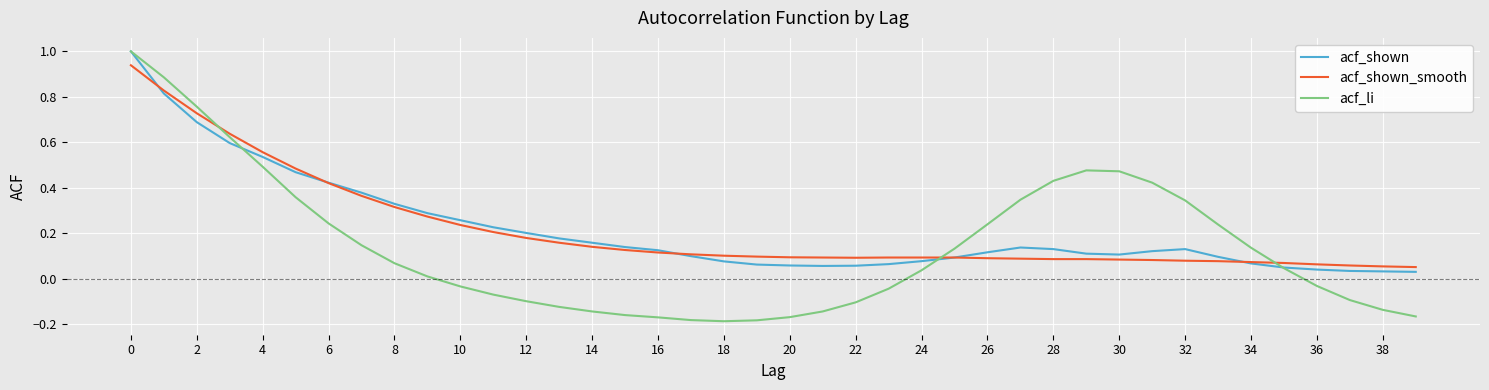

Which series has the largest range (max minus min)?

acf_li